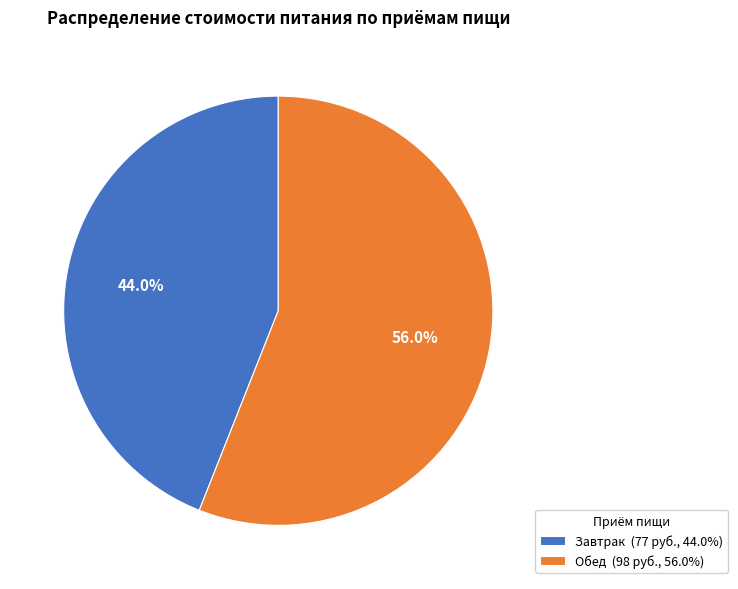

Is there any slice that represents more than half of the pie?

Yes